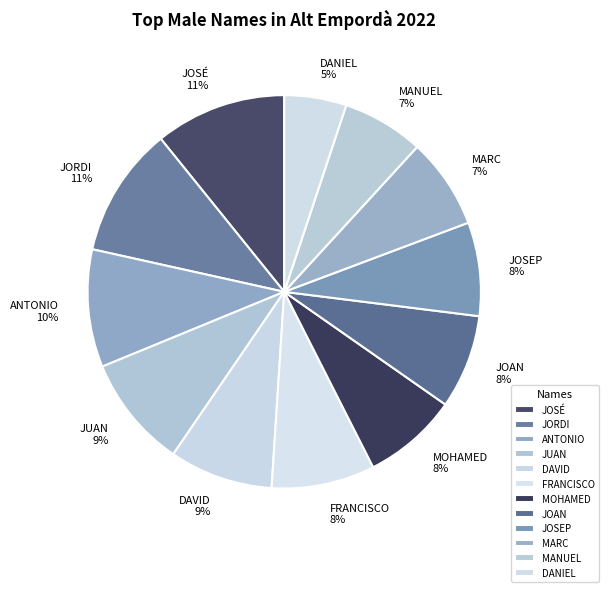

Is it true that FRANCISCO is 2% of the pie?

False